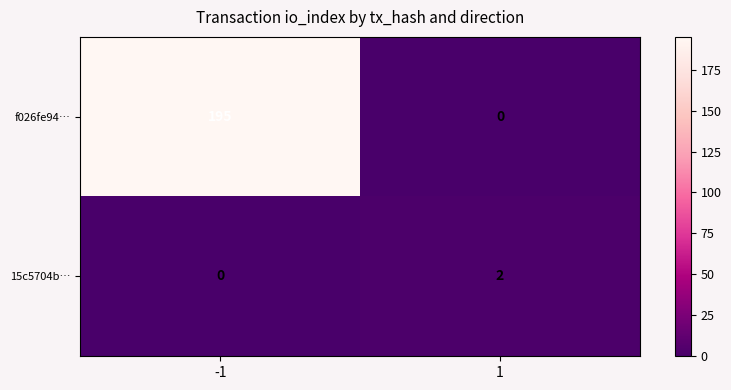

The value of f026fe94… at -1 is 195. True or false?

True